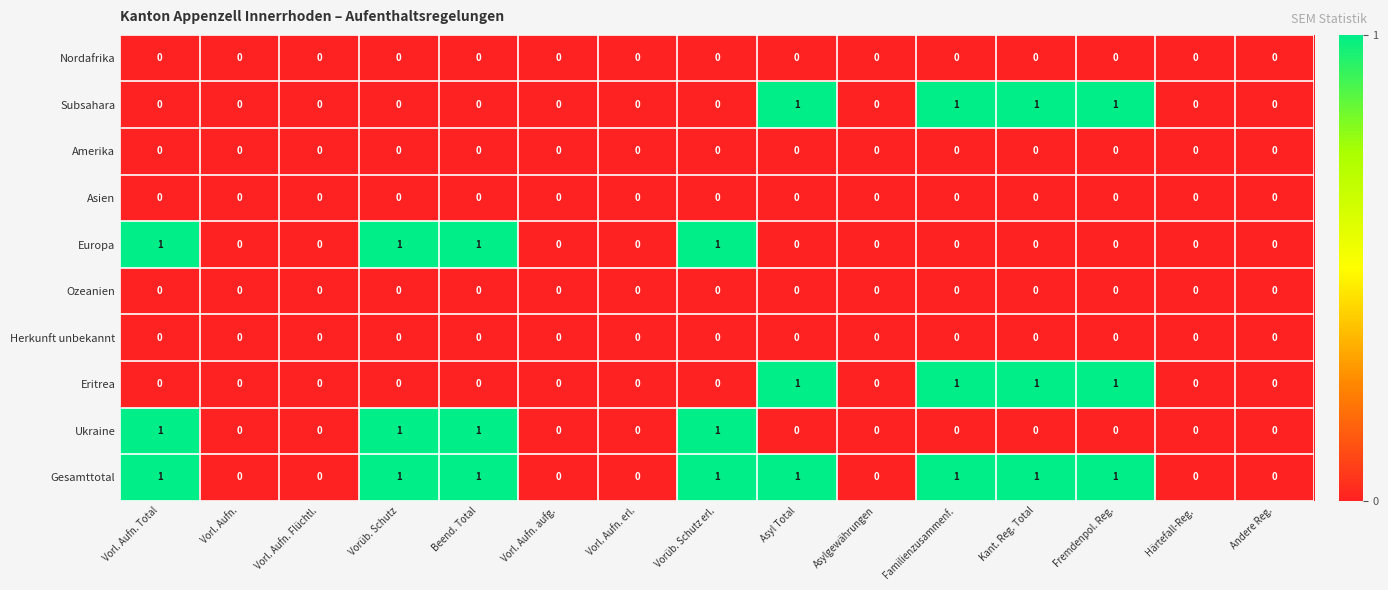

The value of Subsahara at Vorl. Aufn. Flüchtl. is -1. True or false?

False